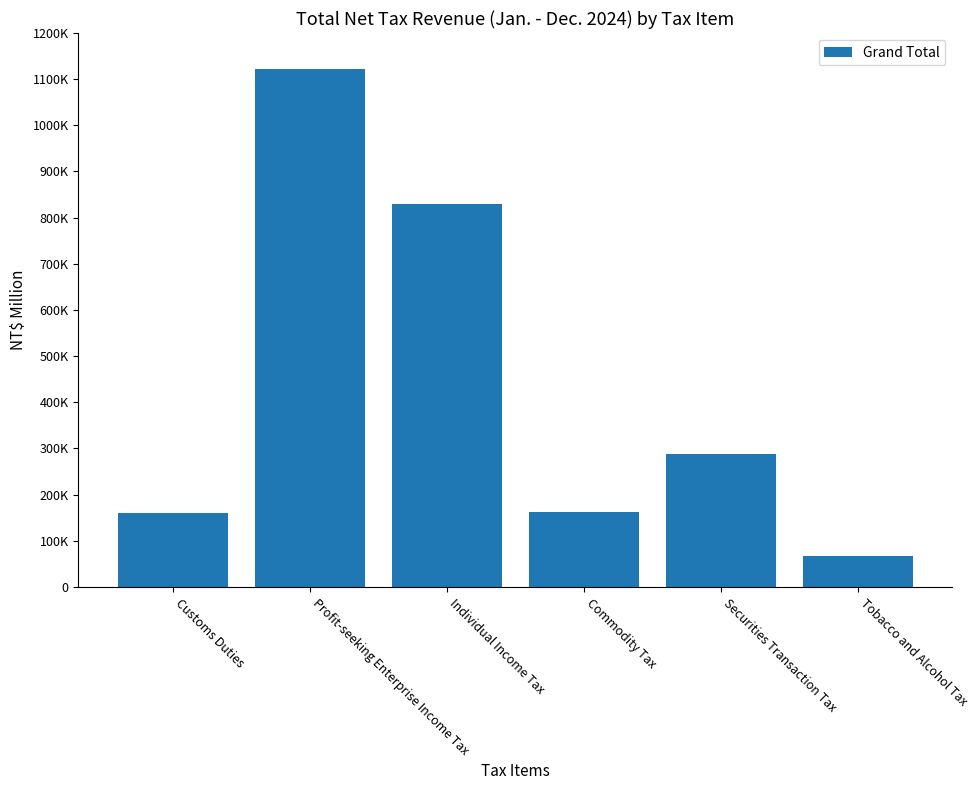

What is the average value?

437941